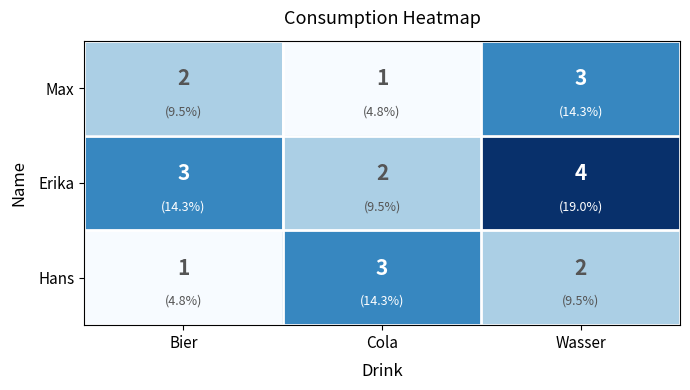

How many data points in Max are less than 2?

1